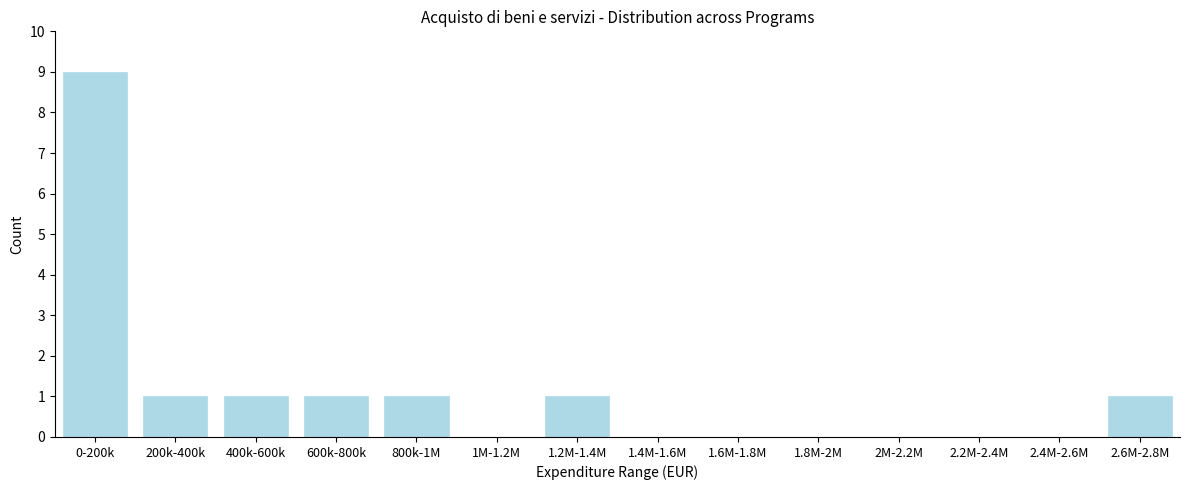

Reading left to right, list all the values displayed in this chart.

0-200k=9	200k-400k=1	400k-600k=1	600k-800k=1	800k-1M=1	1M-1.2M=0	1.2M-1.4M=1	1.4M-1.6M=0	1.6M-1.8M=0	1.8M-2M=0	2M-2.2M=0	2.2M-2.4M=0	2.4M-2.6M=0	2.6M-2.8M=1